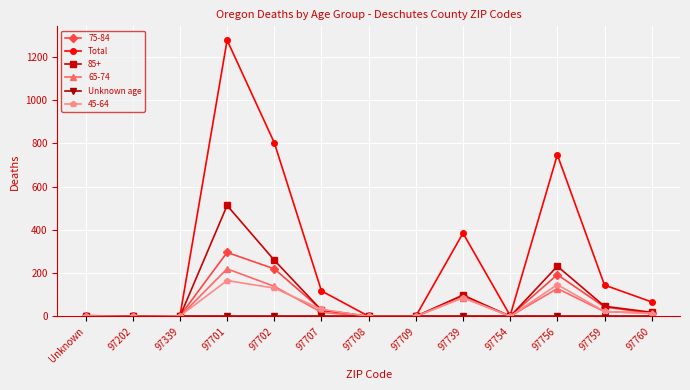

What is the value of the Total point at the 13th from the left?

67